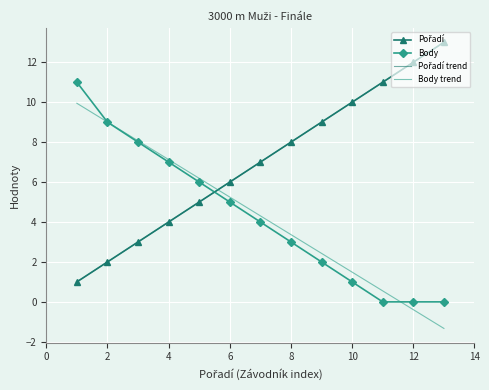

How many times do Pořadí and Body cross each other?

1